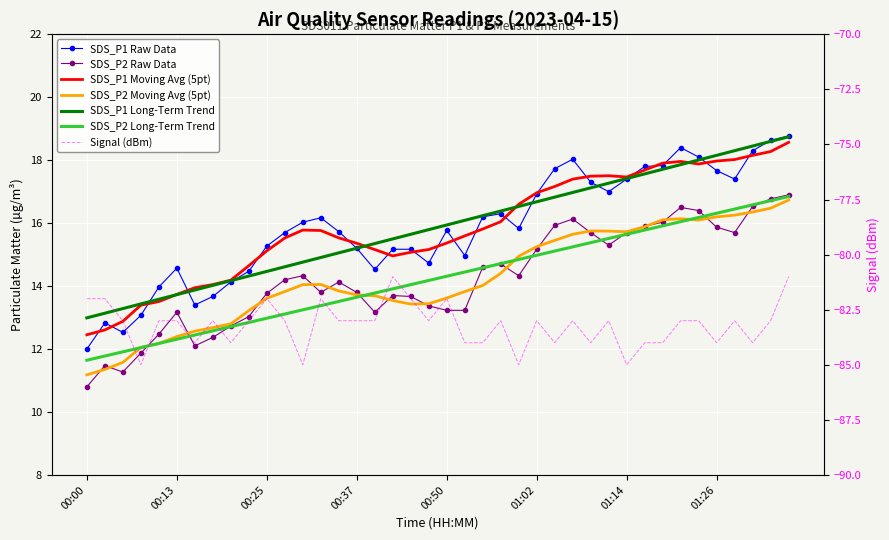

Reading left to right, extract all data points from this chart.

SDS_P1: 00:00=12.0	00:03=12.8	00:05=12.5	00:08=13.1	00:10=14.0	00:13=14.6	00:15=13.4	00:18=13.7	00:20=14.1	00:23=14.5	00:25=15.3	00:28=15.7	00:30=16.0	00:32=16.2	00:35=15.7	00:37=15.2	00:40=14.5	00:42=15.2	00:45=15.2	00:47=14.7	00:50=15.8	00:52=15.0	00:54=16.2	00:57=16.3	00:59=15.8	01:02=16.9	01:04=17.7	01:07=18.0	01:09=17.3	01:12=17.0	01:14=17.4	01:17=17.8	01:19=17.8	01:22=18.4	01:24=18.1	01:26=17.7	01:29=17.4	01:31=18.3	01:34=18.6	01:36=18.8
SDS_P2: 00:00=10.8	00:03=11.5	00:05=11.3	00:08=11.9	00:10=12.5	00:13=13.2	00:15=12.1	00:18=12.4	00:20=12.7	00:23=13.0	00:25=13.8	00:28=14.2	00:30=14.3	00:32=13.8	00:35=14.1	00:37=13.8	00:40=13.2	00:42=13.7	00:45=13.7	00:47=13.4	00:50=13.2	00:52=13.2	00:54=14.6	00:57=14.7	00:59=14.3	01:02=15.2	01:04=15.9	01:07=16.1	01:09=15.7	01:12=15.3	01:14=15.7	01:17=15.9	01:19=16.0	01:22=16.5	01:24=16.4	01:26=15.9	01:29=15.7	01:31=16.5	01:34=16.8	01:36=16.9